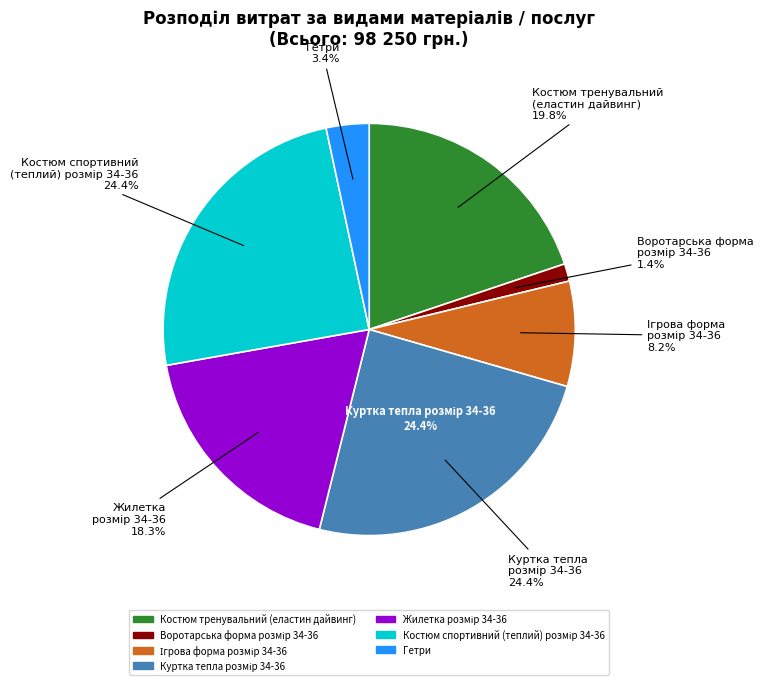

To the nearest percent, what portion does Костюм тренувальний
(еластин дайвинг) represent?

20%